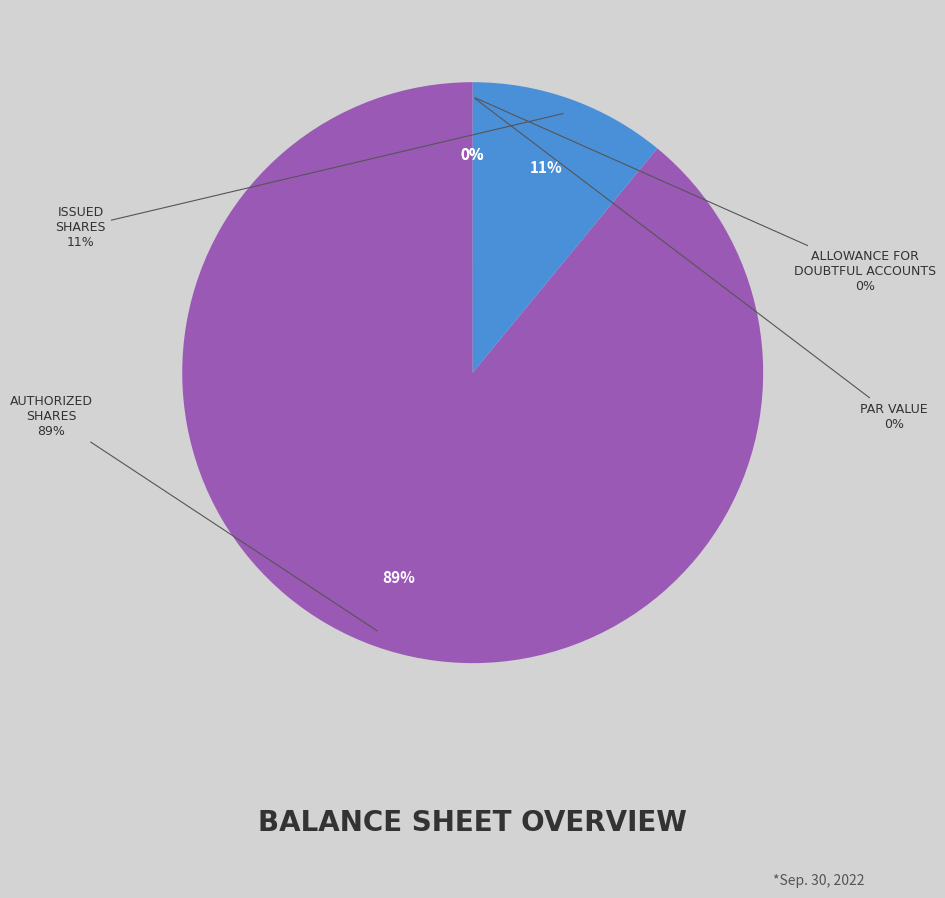

Rank the categories by value from highest to lowest.

Common stock, authorized shares, Common stock, issued shares, Allowance for doubtful accounts, Common stock, par value